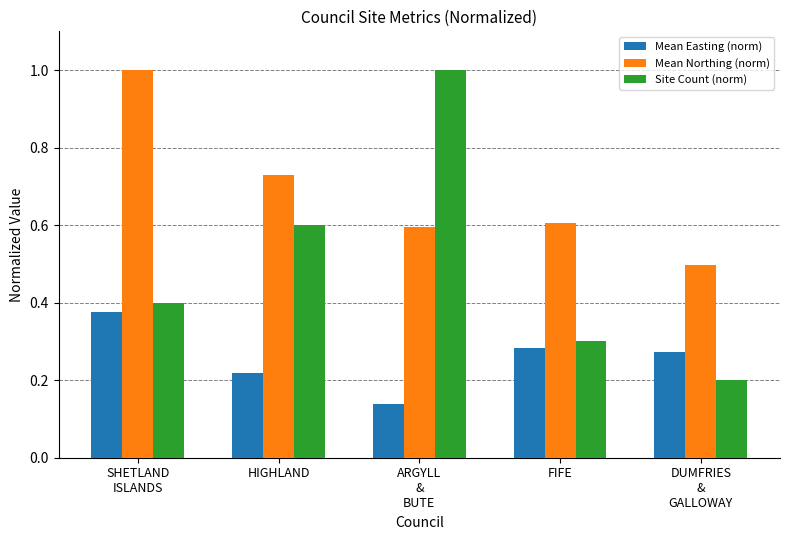

Which series has the largest total across all categories?

Mean Northing (norm)